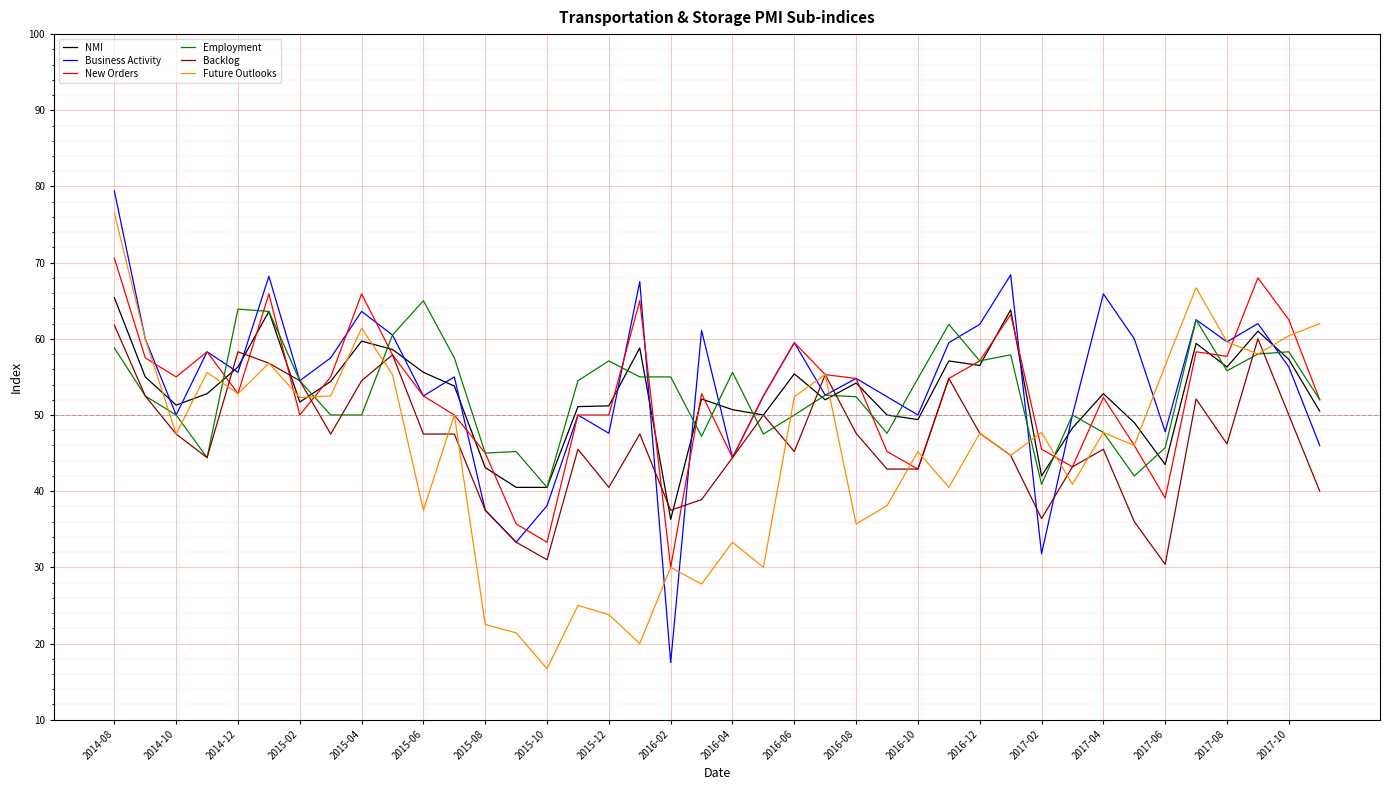

What is the smallest value displayed?

16.7